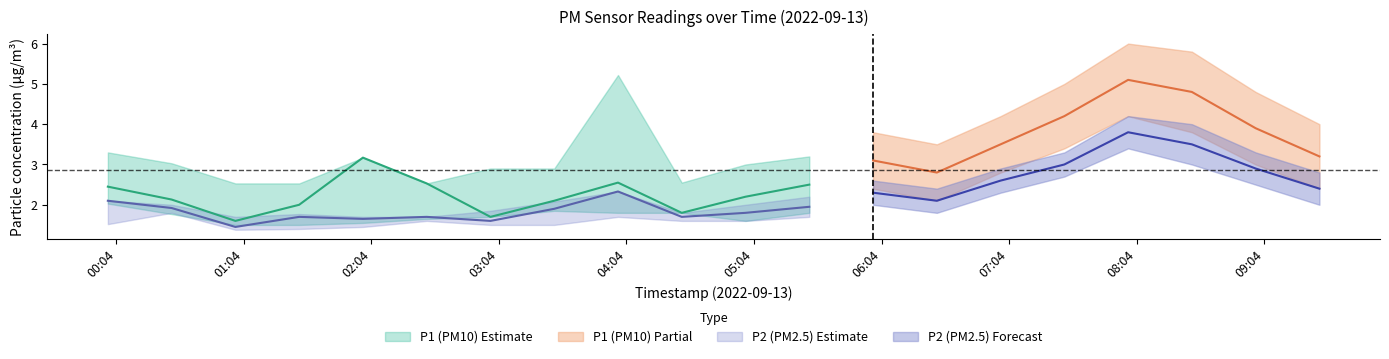

How many interior local peaks does the P2 series have?

5